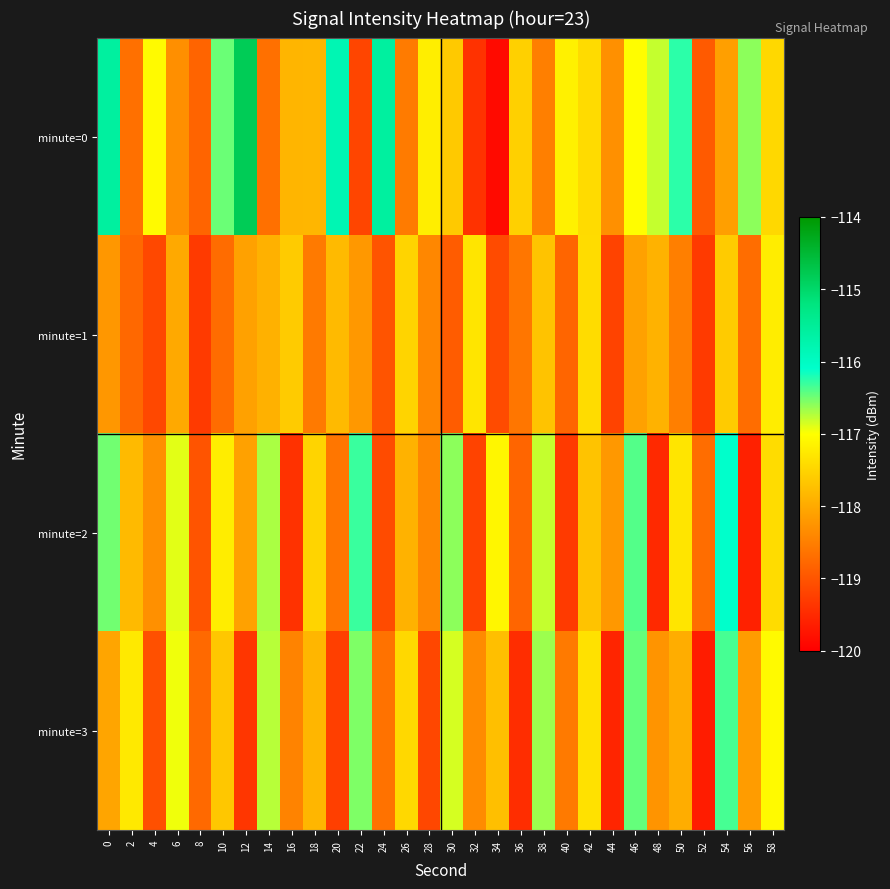

What is the total value across all series at 34?

-473.8